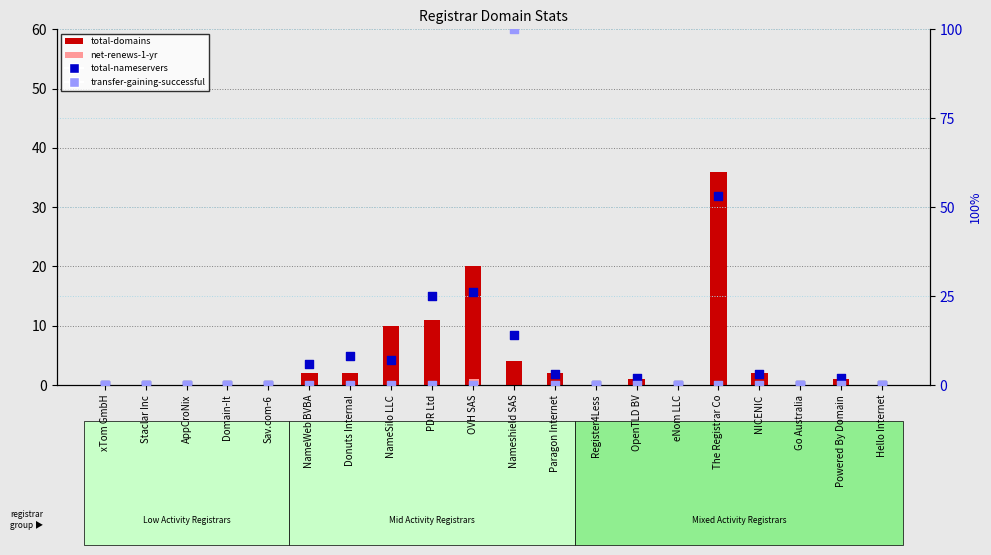

Which series has the largest total across all categories?

total-nameservers